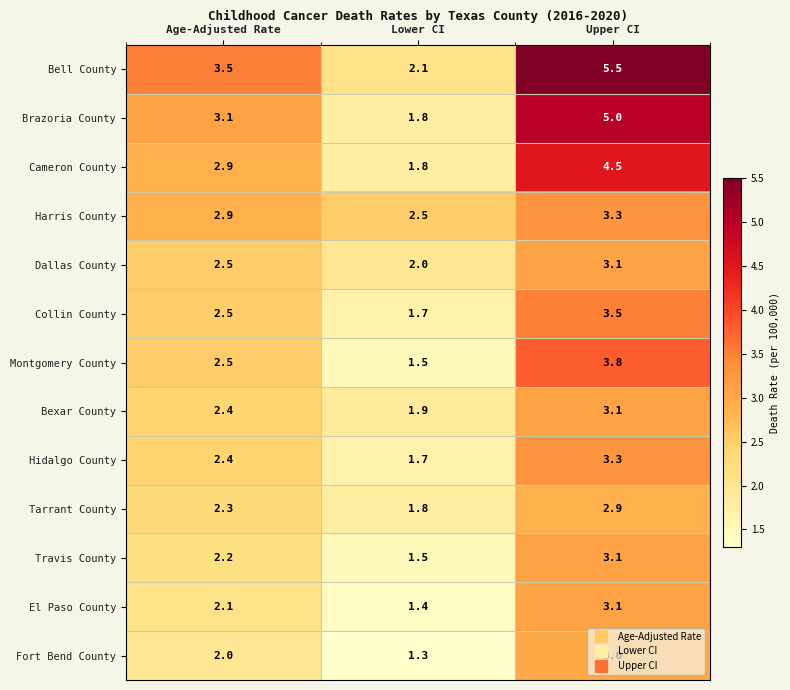

What is the total value across all series at Lower CI?

23.0